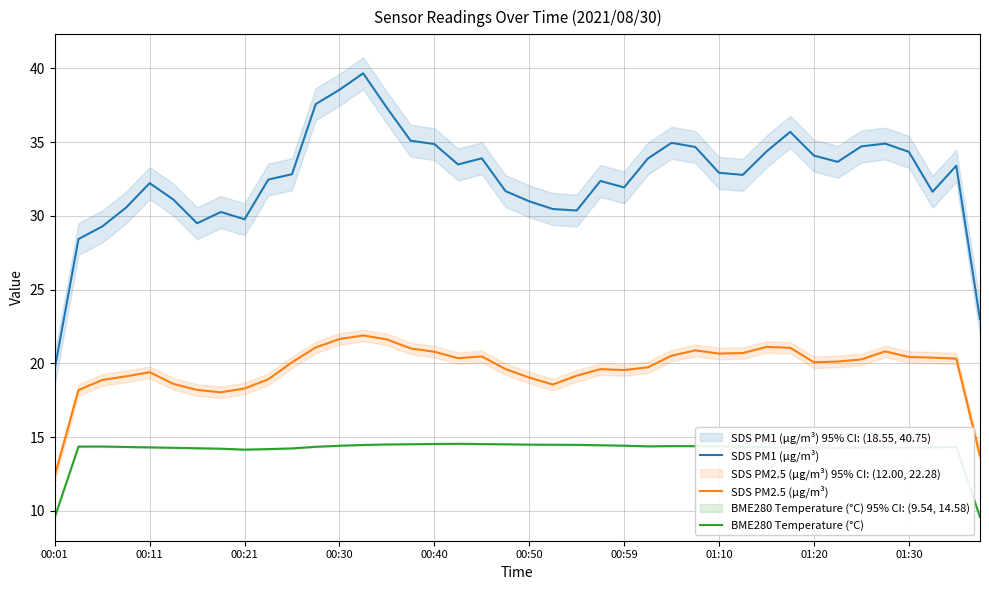

Where is the first local maximum for SDS PM1 (µg/m³)?

00:11